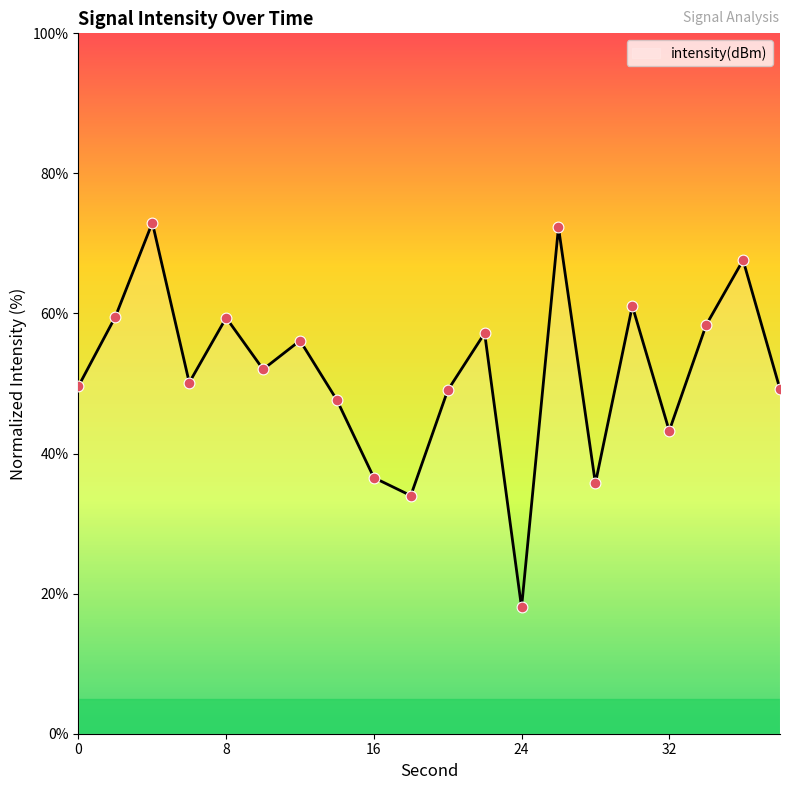

What is the minimum value shown in the chart?

18.0